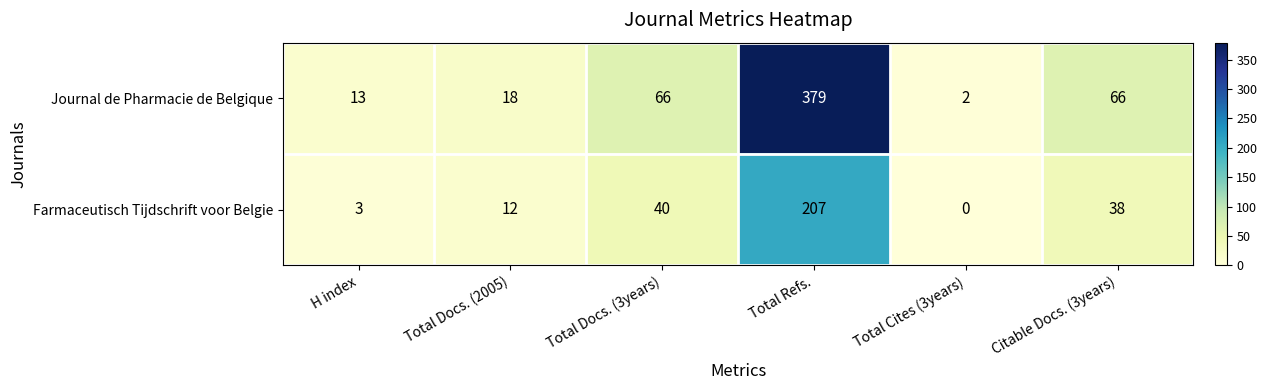

What is the highest value of the Journal de Pharmacie de Belgique series?

379